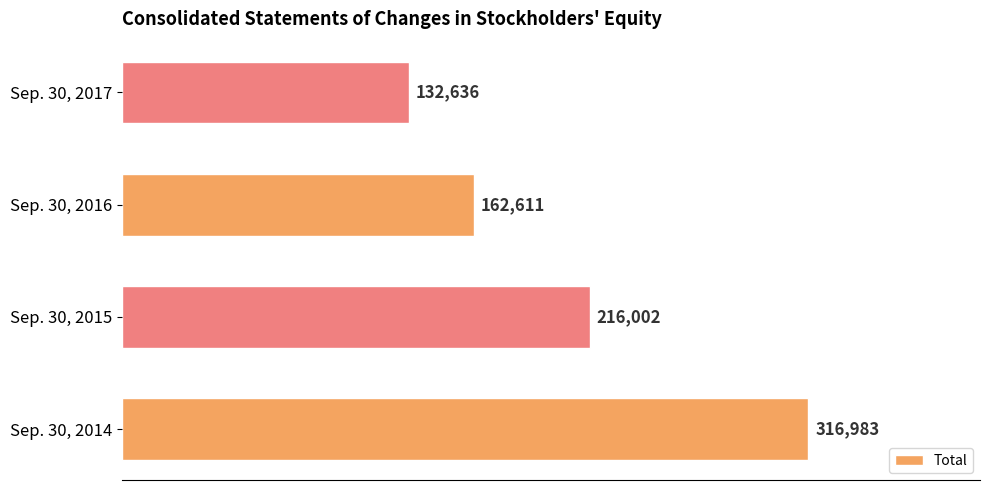

What is the smallest value displayed?

132636